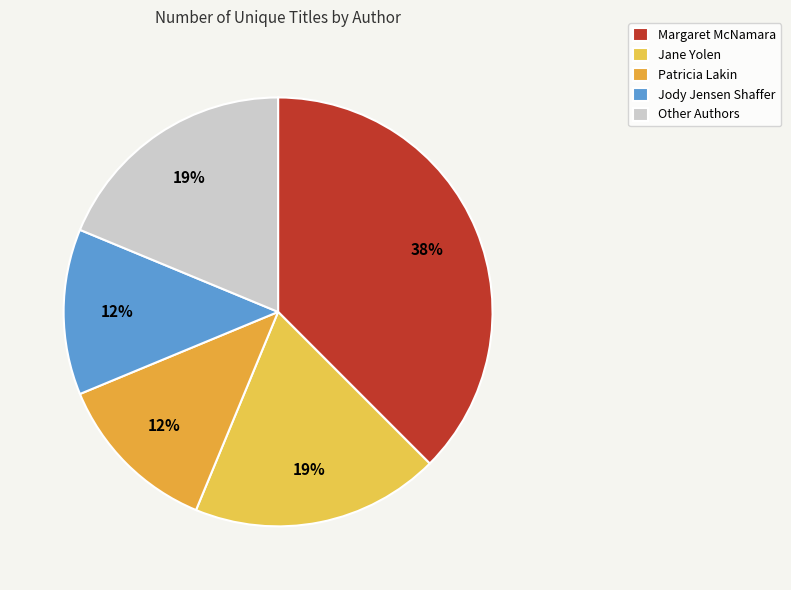

To the nearest percent, what is the average slice percentage?

20%